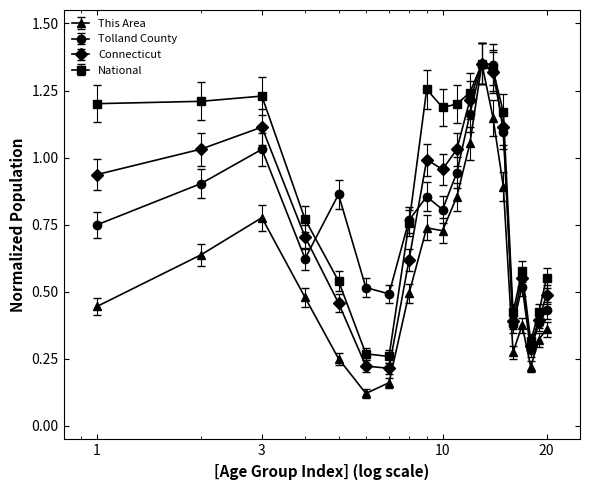

True or false: Tolland County has more than 1 interior local peaks.

True